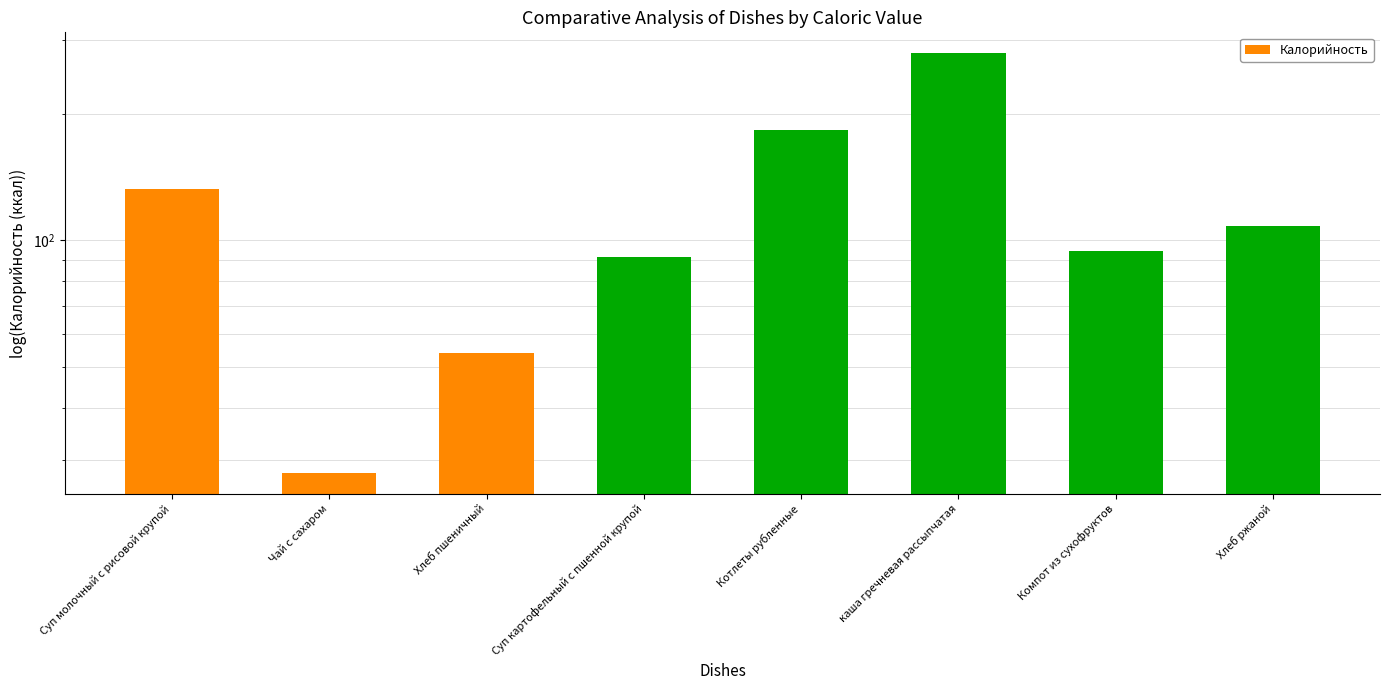

Where is the data nearest to the value 153?

Суп молочный с рисовой крупой